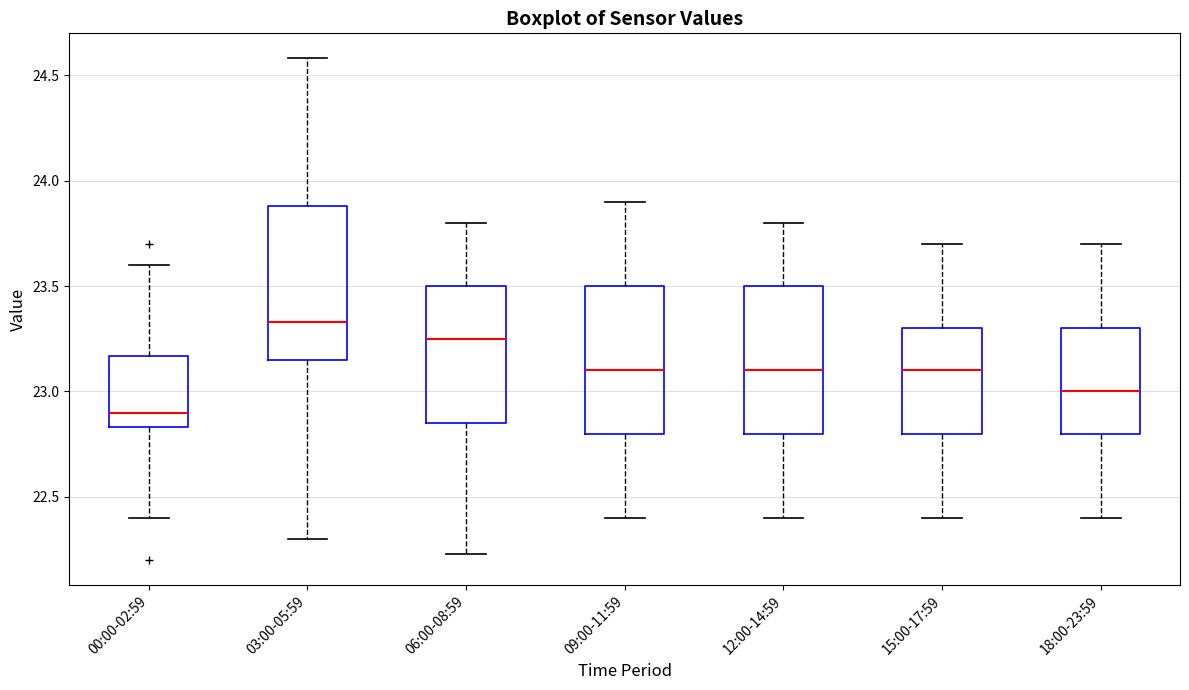

Reading left to right, read every box against the y-axis: the position of its median line, the range the box covers, and the ends of its whiskers. The values are not printed on the chart, so give them approximately, as read against the axis.

00:00-02:59: median 22.90, box 22.85 to 23.15, whiskers 22.40 to 23.60
03:00-05:59: median 23.35, box 23.15 to 23.90, whiskers 22.30 to 24.60
06:00-08:59: median 23.25, box 22.85 to 23.50, whiskers 22.25 to 23.80
09:00-11:59: median 23.10, box 22.80 to 23.50, whiskers 22.40 to 23.90
12:00-14:59: median 23.10, box 22.80 to 23.50, whiskers 22.40 to 23.80
15:00-17:59: median 23.10, box 22.80 to 23.30, whiskers 22.40 to 23.70
18:00-23:59: median 23.00, box 22.80 to 23.30, whiskers 22.40 to 23.70